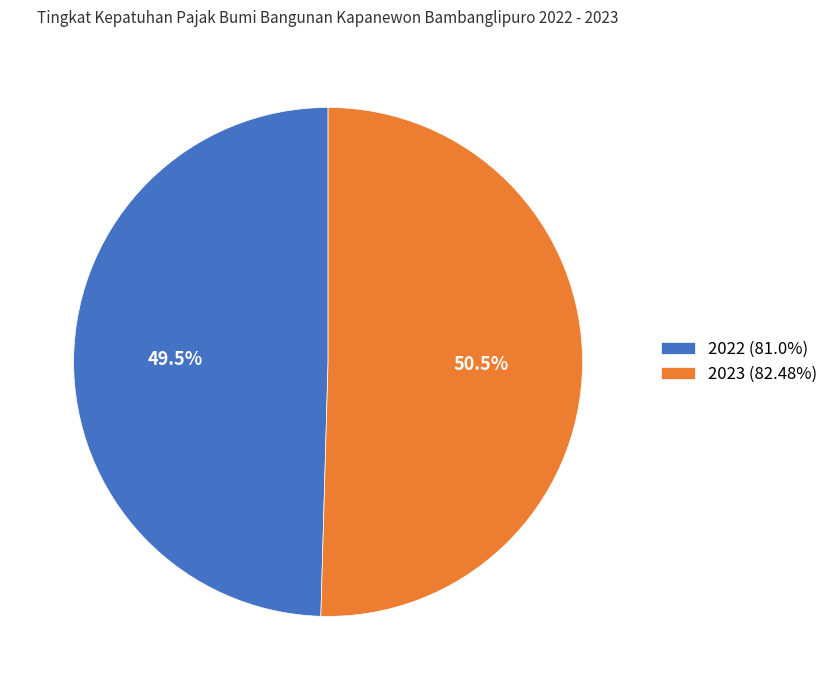

To the nearest percent, what is the combined percentage of 2022 and 2023?

100%